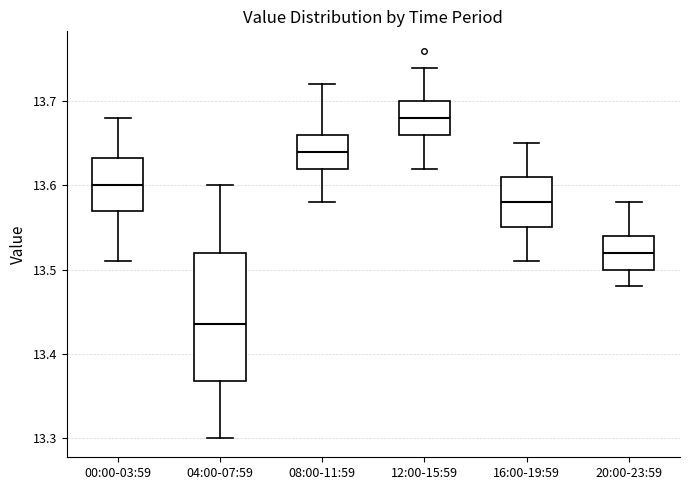

Which box is the tallest, from its lower edge to its upper edge?

04:00-07:59